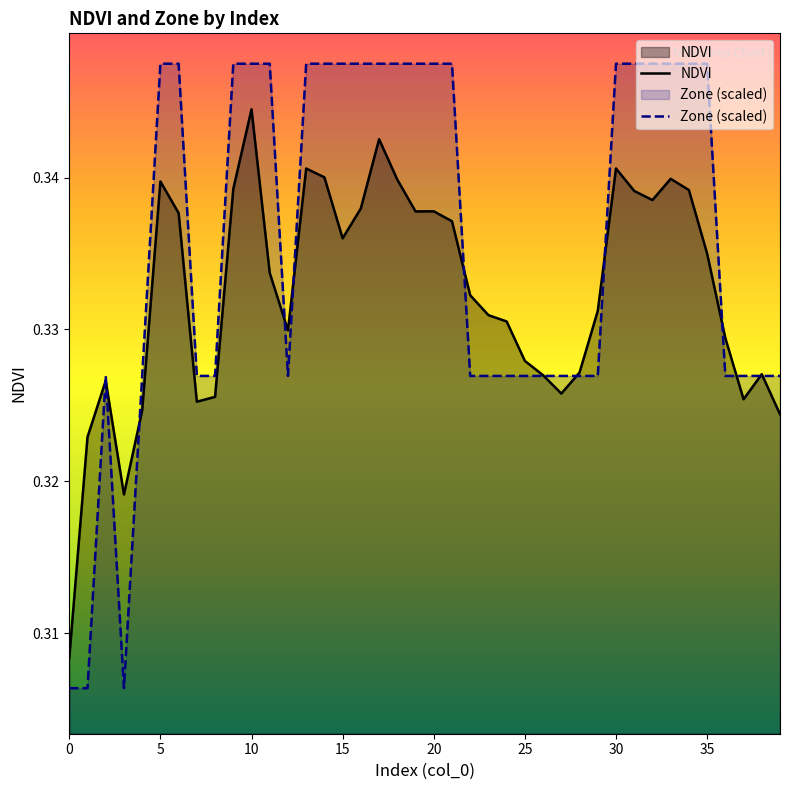

At 39, list the series in order from largest to smallest.

Zone (scaled), NDVI